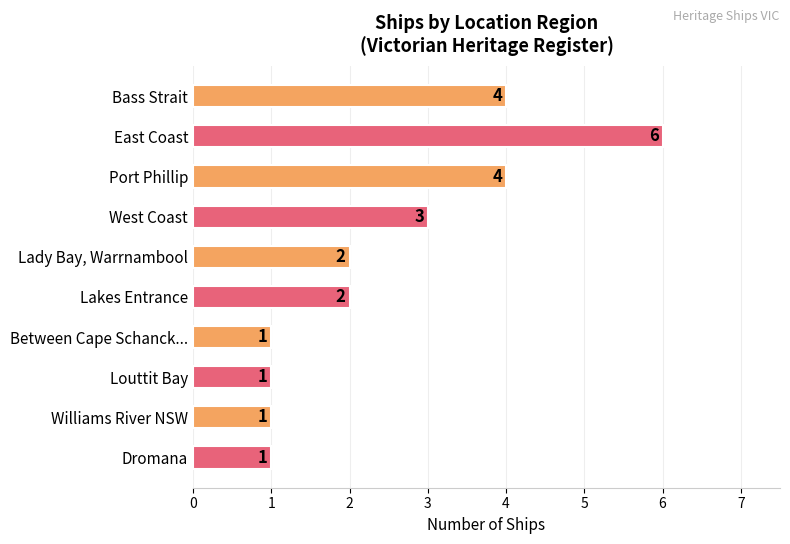

What is the maximum value shown in the chart?

6